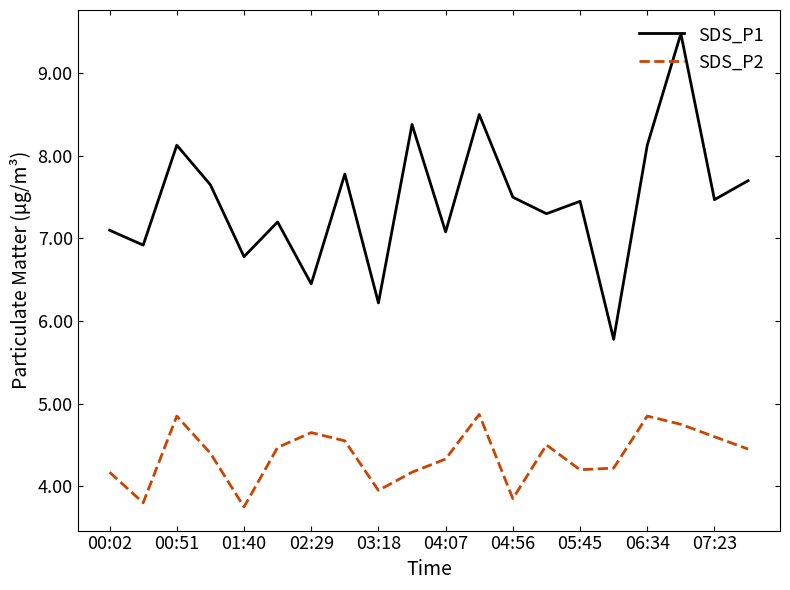

Which series has the widest spread of values?

SDS_P1